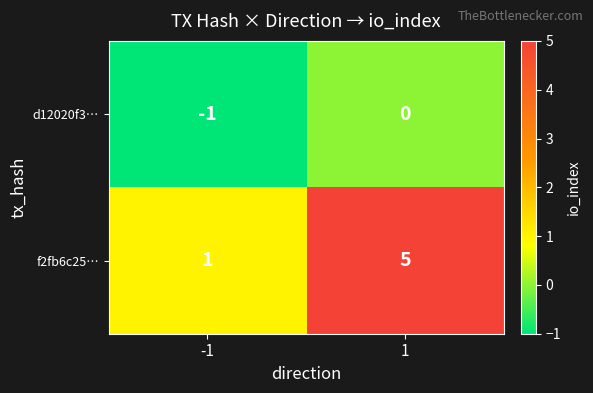

Is the value of f2fb6c25… at -1 greater than the value of d12020f3… at 1?

Yes